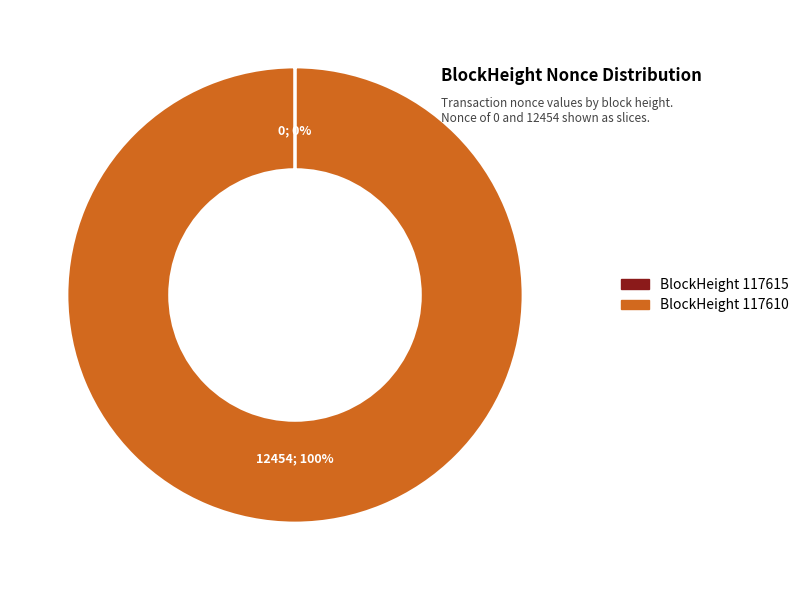

Is there any slice that represents more than half of the pie?

Yes